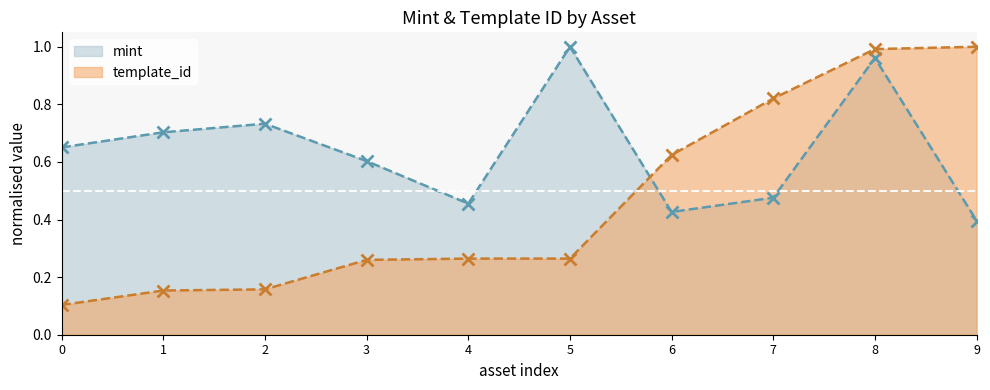

What is the value of the template_id point at the 8th from the left?

0.8